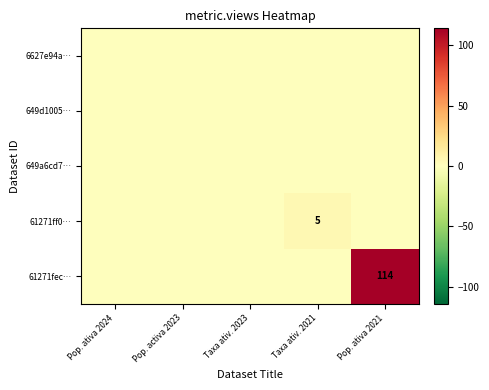

Which label corresponds to the largest value in the chart?

Pop. ativa 2021